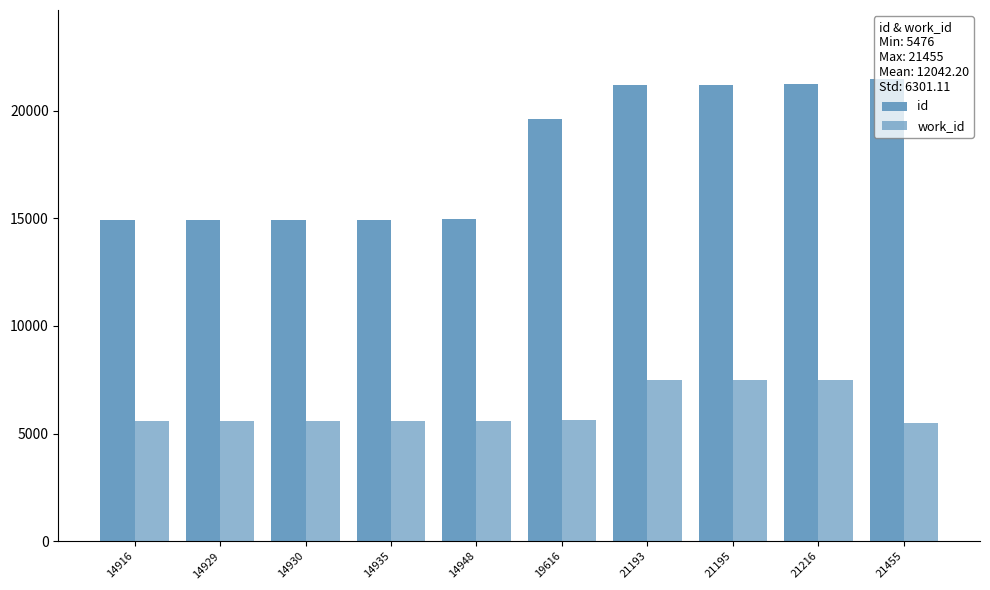

Which category has the lowest value in the id series?

14916